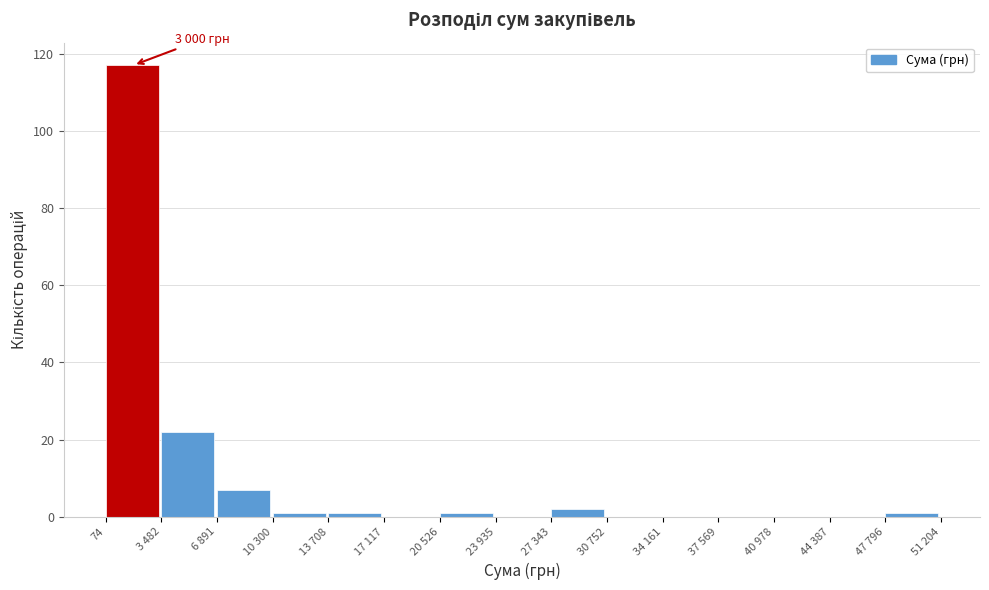

Reading right to left, what are all the values shown in this chart?

47 796=1	44 387=0	40 978=0	37 569=0	34 161=0	30 752=0	27 343=2	23 935=0	20 526=1	17 117=0	13 708=1	10 300=1	6 891=7	3 482=22	74=117